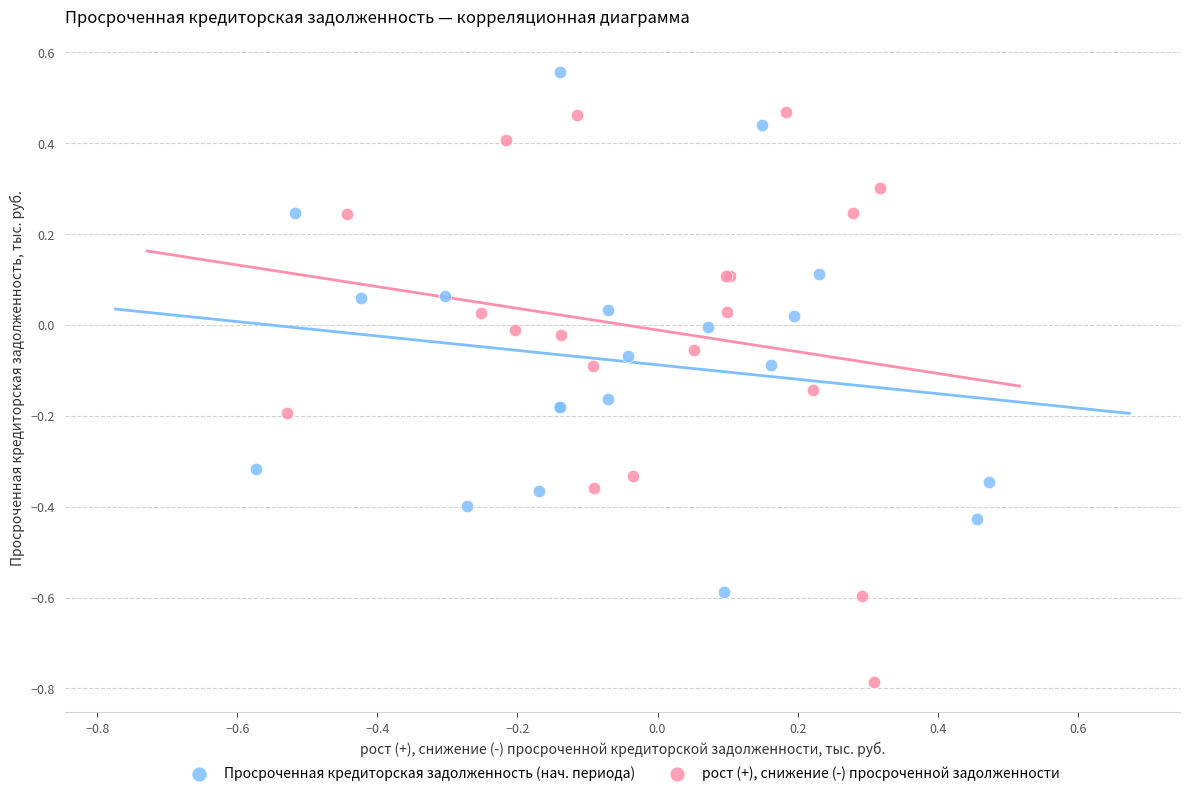

Which series reaches the minimum Y coordinate?

рост (+), снижение (-) просроченной задолженности